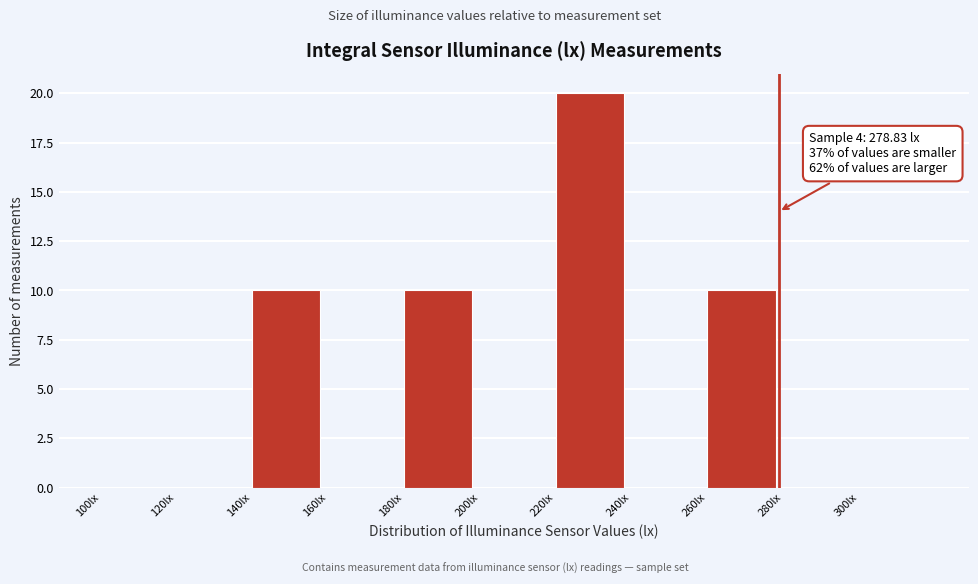

Over which range of the x-axis is the bar tallest?

220 to 240